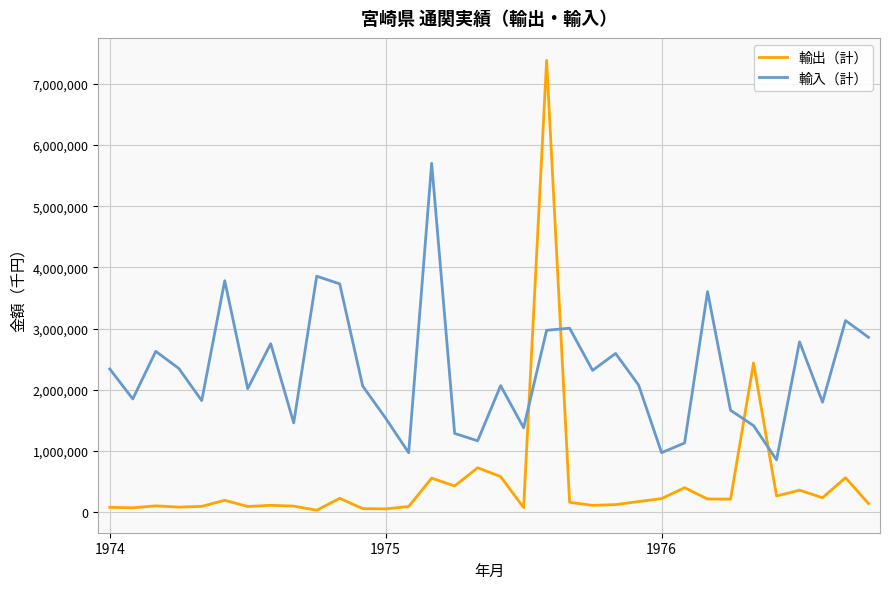

List the series in order of their peak value, lowest first.

輸入（計）, 輸出（計）